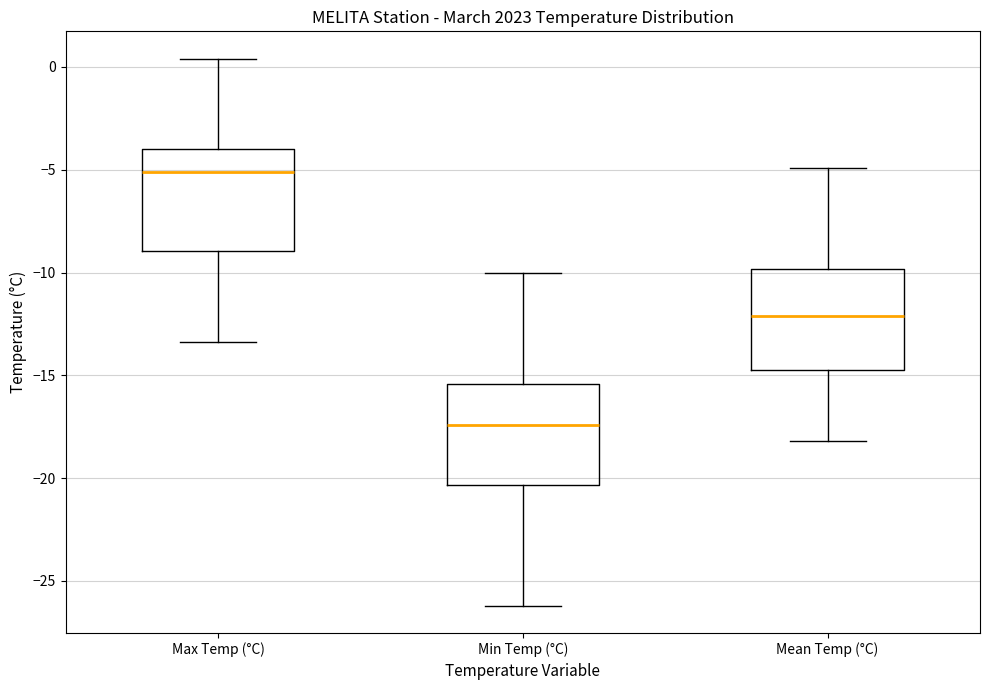

Which box has the highest median line?

Max Temp (°C)